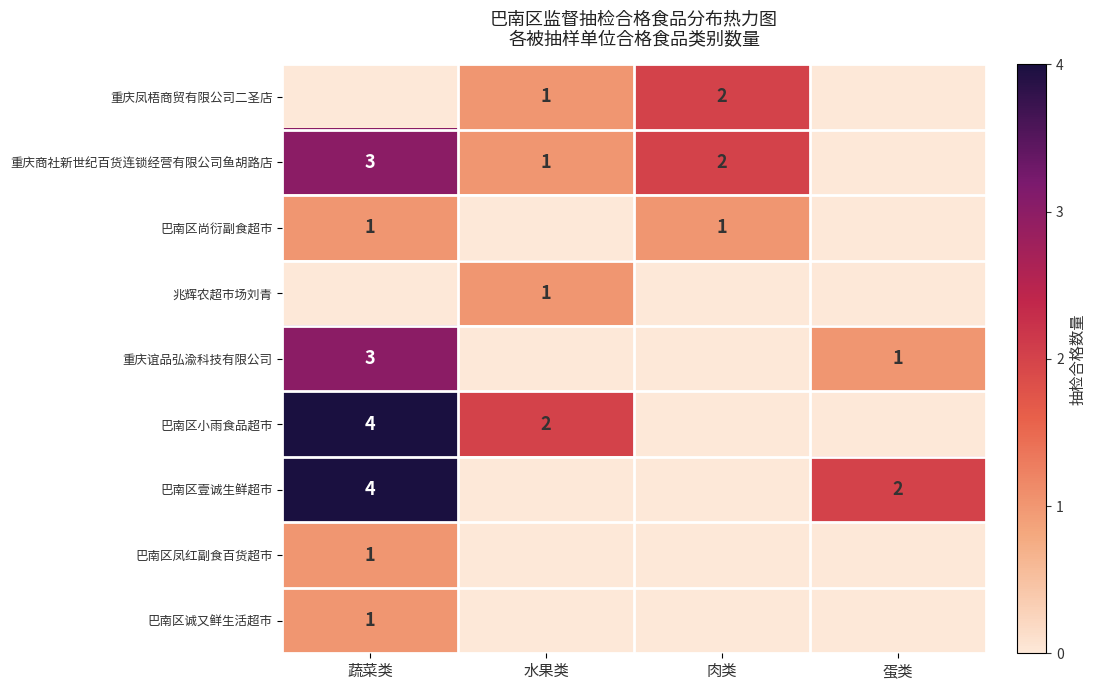

At which category is the sum across all series the highest?

蔬菜类